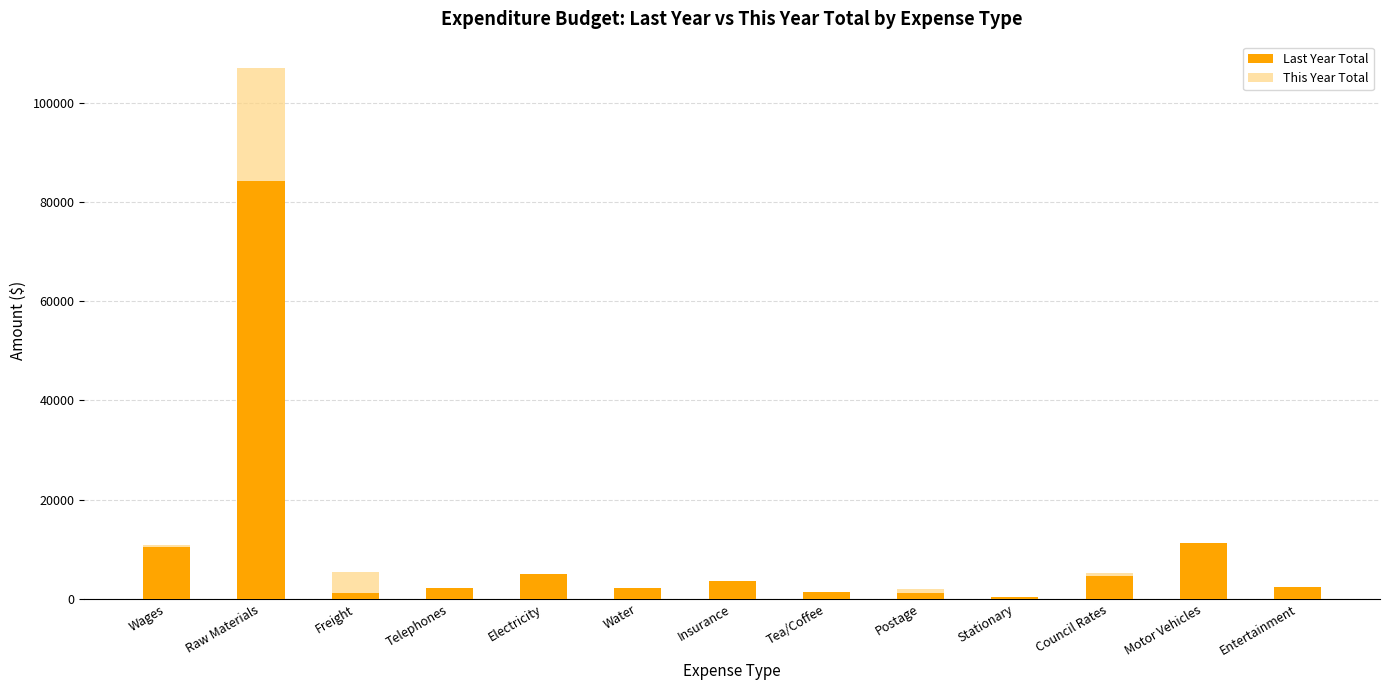

Reading left to right, transcribe all the data shown in this chart.

Last Year Total: 10457	84272	1134	2209	4966	2198	3566	1410	1112	268	4500	11306	2331
This Year Total: 10929	106975	5379	1789	4966	2198	3566	1410	1920	199	5100	2553	2233